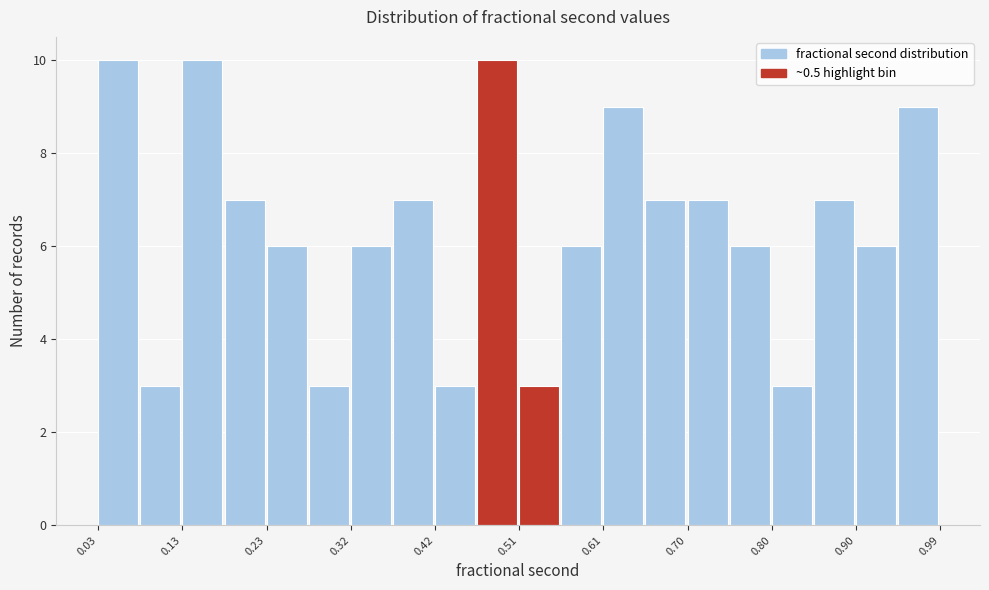

What is the height of the bar covering 0.13 to 0.18 on the x-axis? Neither the bar edges nor the heights are printed on the chart, so give them approximately, as read against the axes.

10